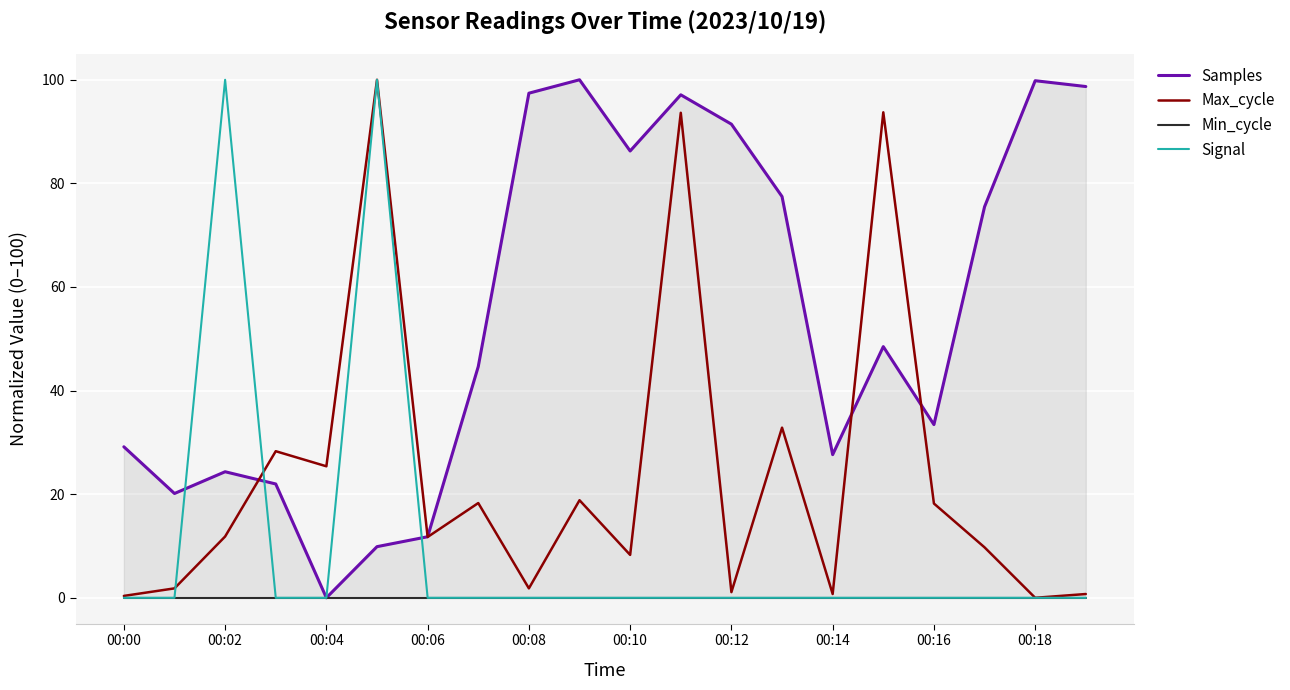

How many lines are shown in the chart?

4